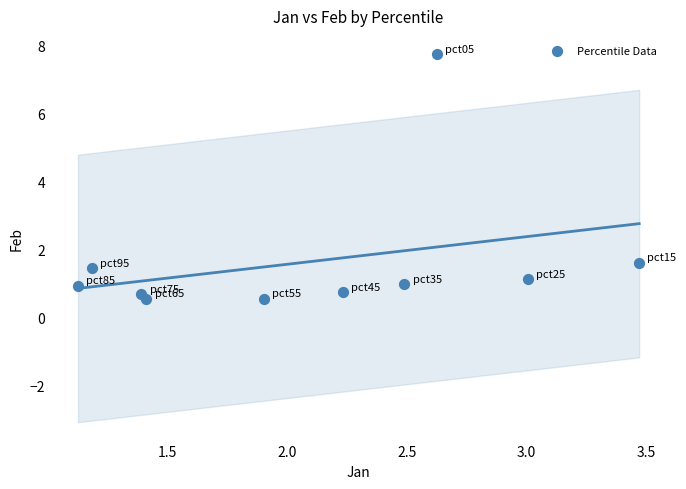

What Y value in the scatter plot is closest to 4?

1.6